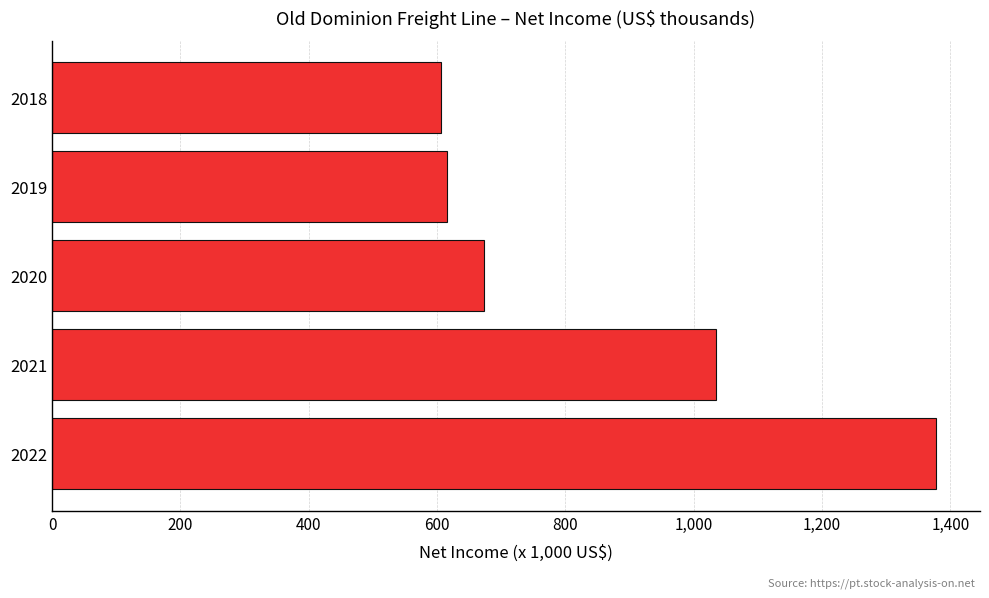

Are the bars horizontal?

Yes